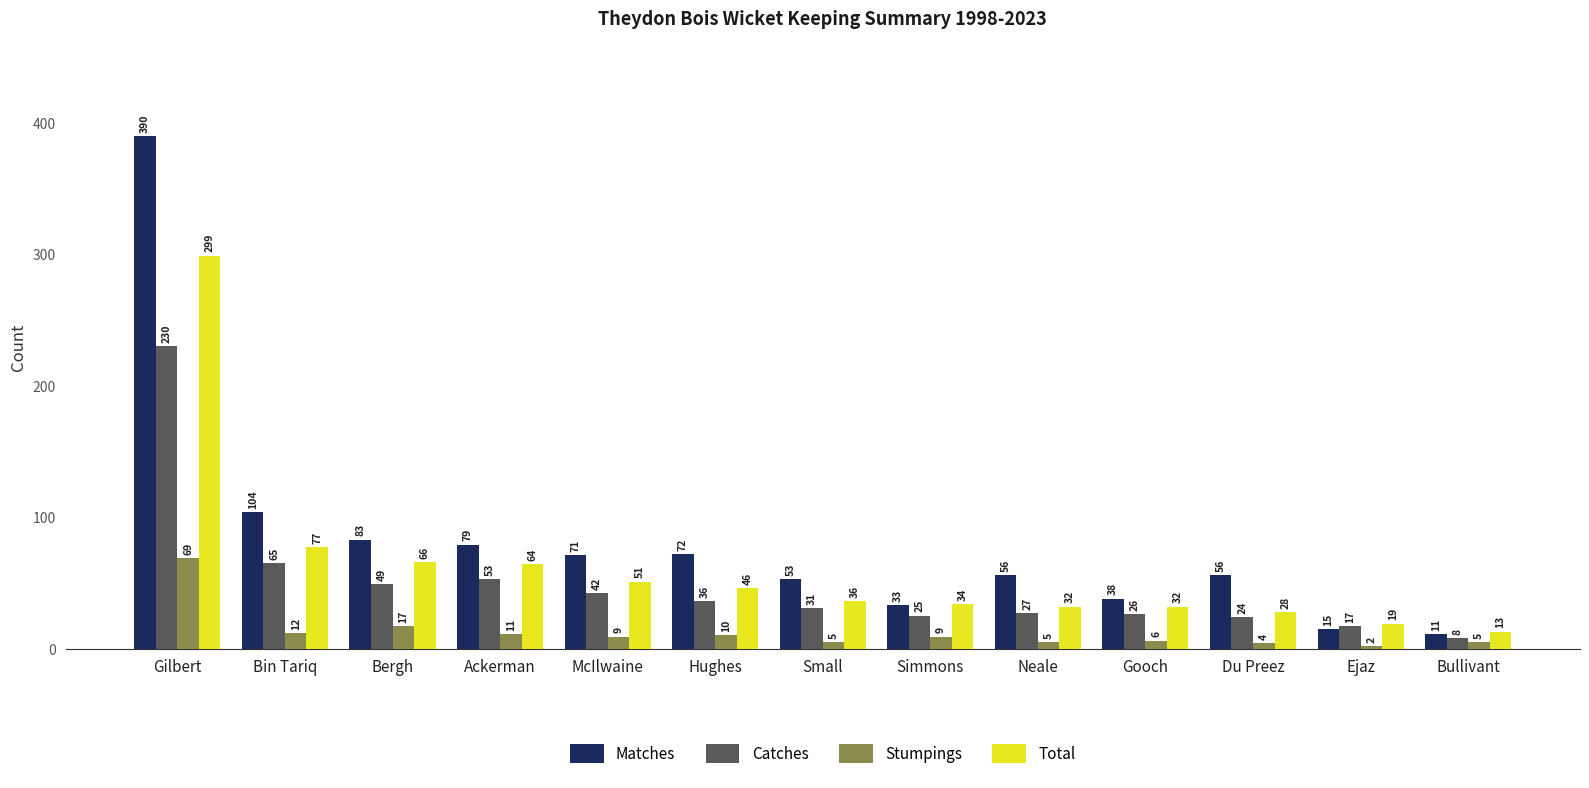

True or false: Catches has a value of 48 at Small.

False